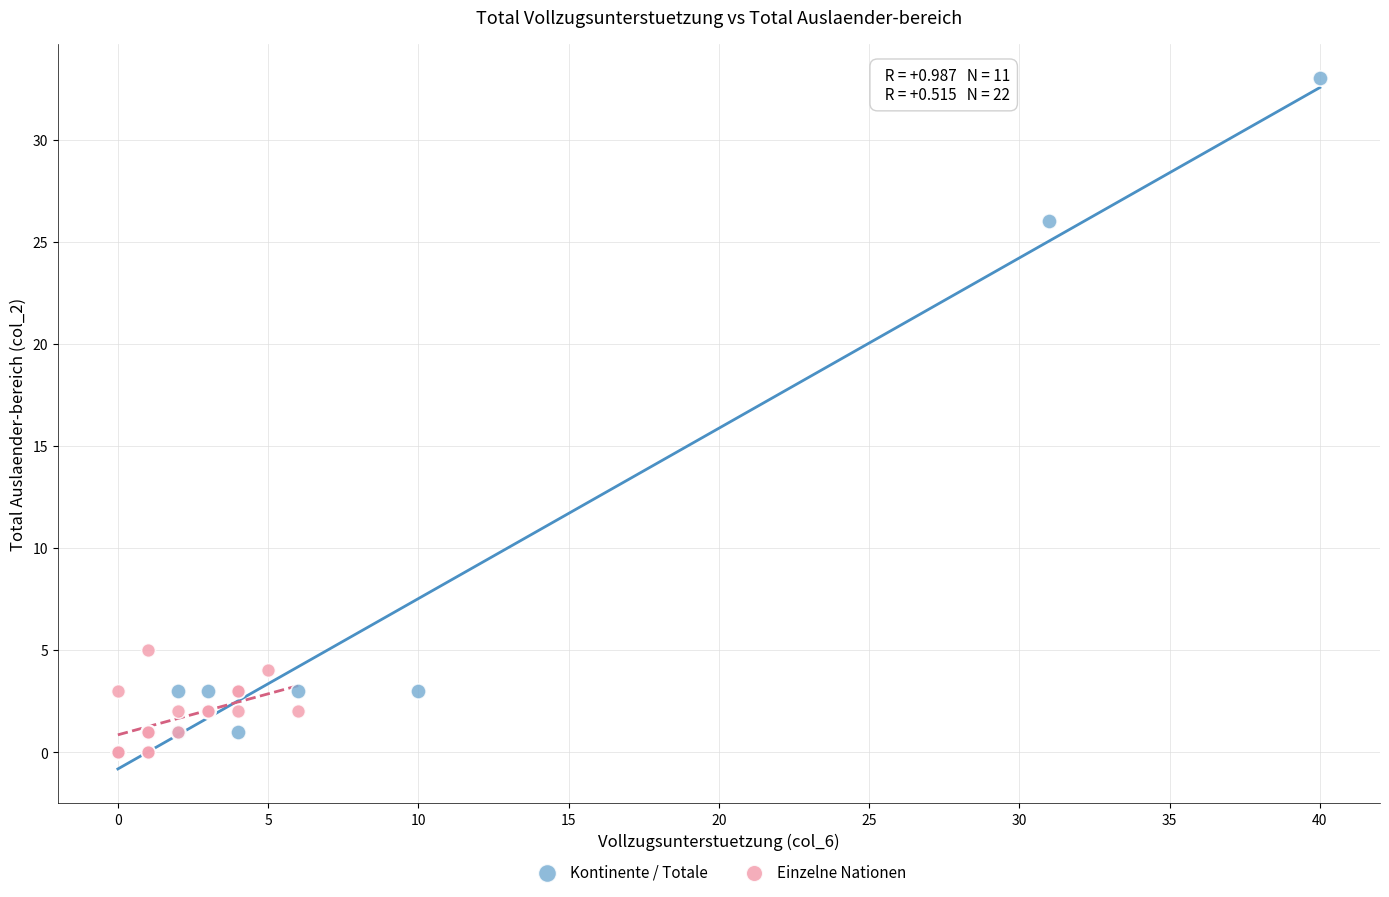

What are all the series names shown in the legend?

Kontinente / Totale, Einzelne Nationen